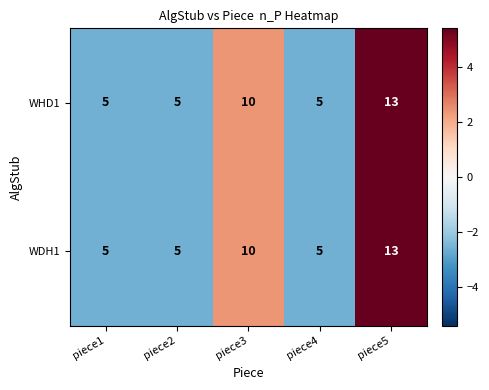

At which category is the sum across all series the highest?

piece5